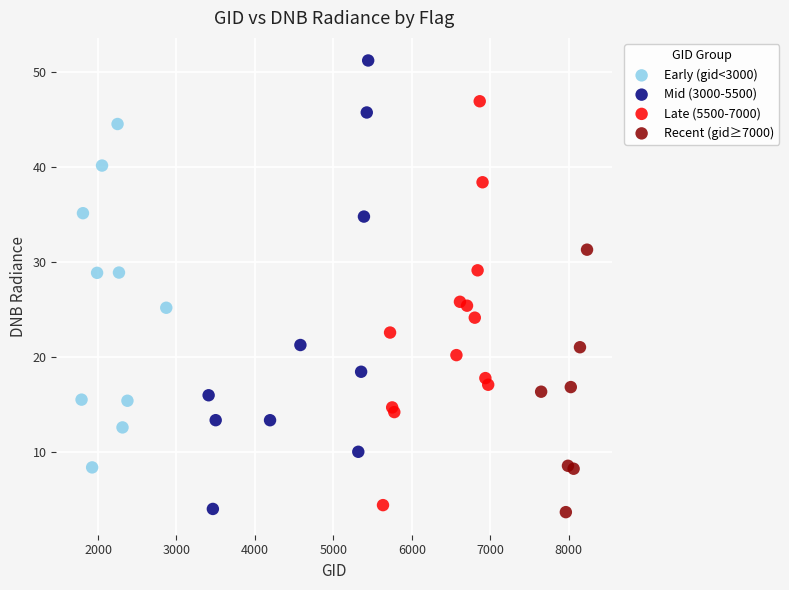

Which series has the widest spread of Y values?

Mid (3000-5500)